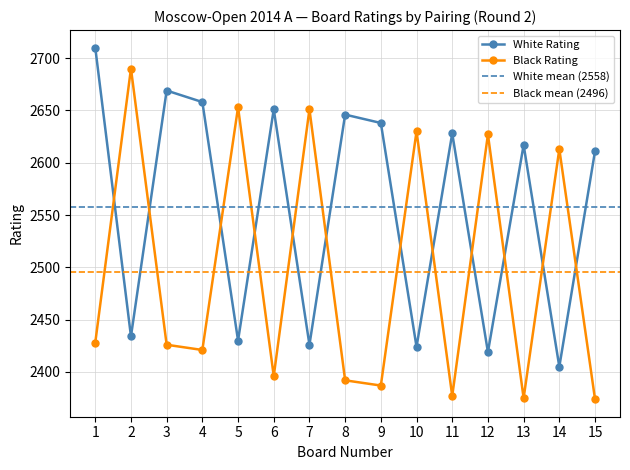

The White Rating series shows 2426 at 7. True or false?

True